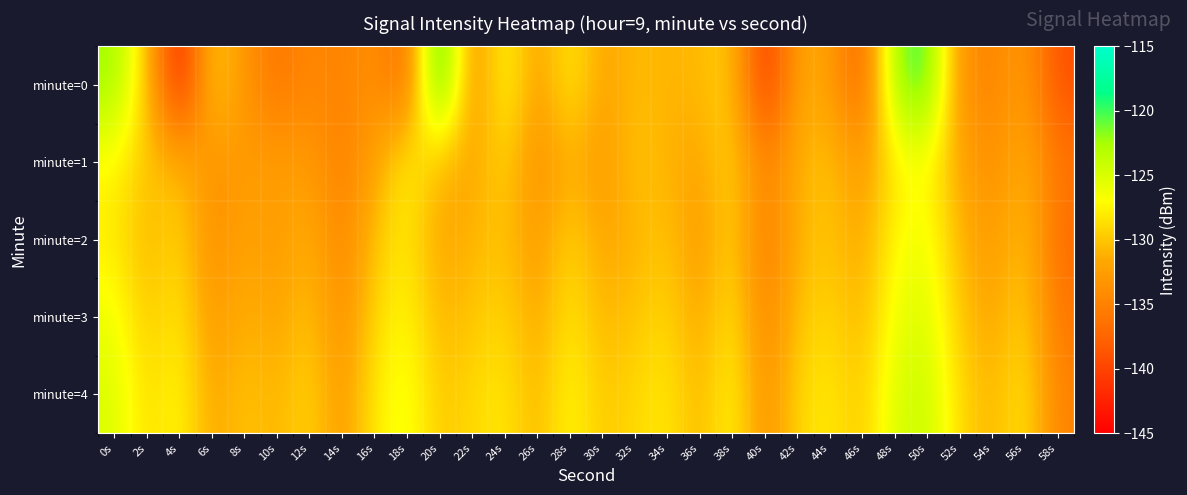

Which label corresponds to the largest value in the chart?

20s